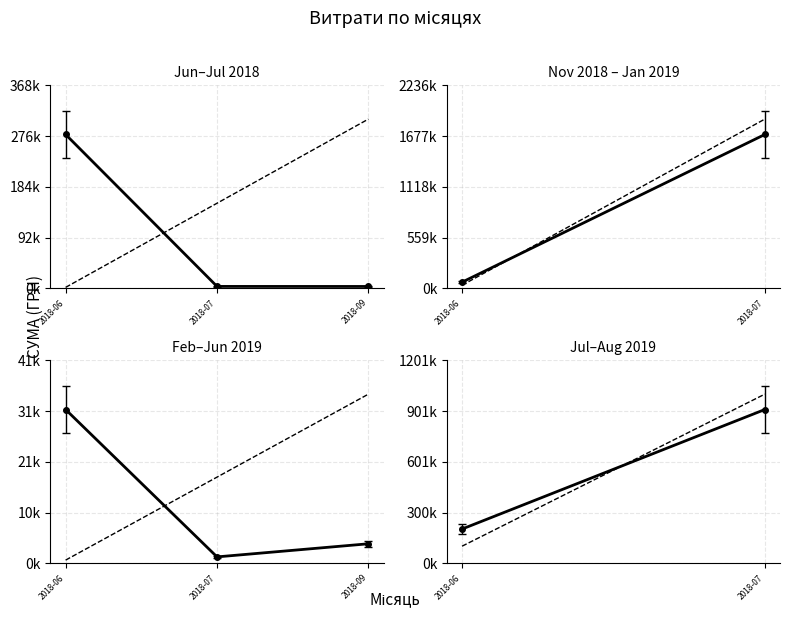

Does the chart have visible grid lines?

Yes